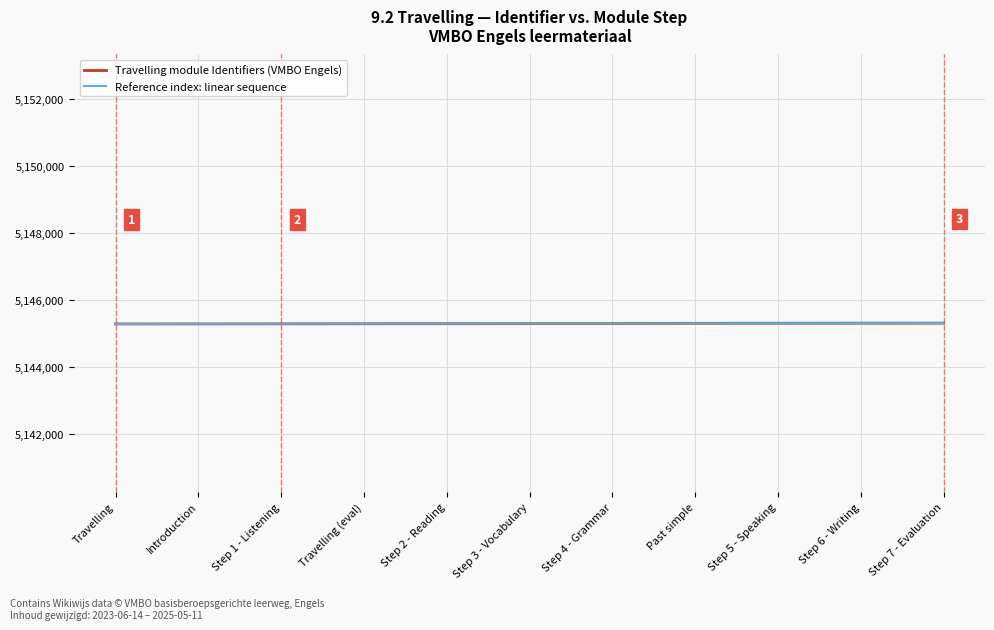

What are all the series names shown in the legend?

Travelling module Identifiers (VMBO Engels), Reference index: linear sequence